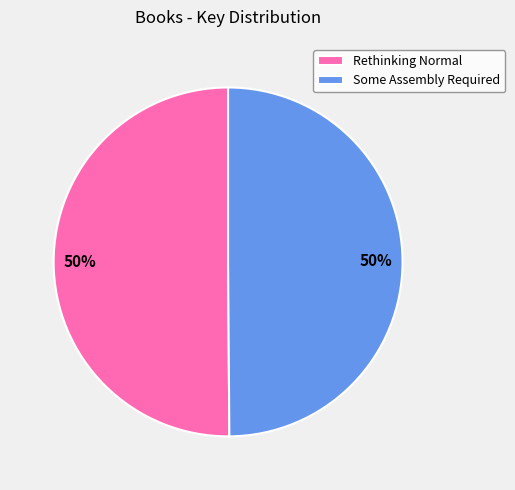

How many segments does this pie chart have?

2